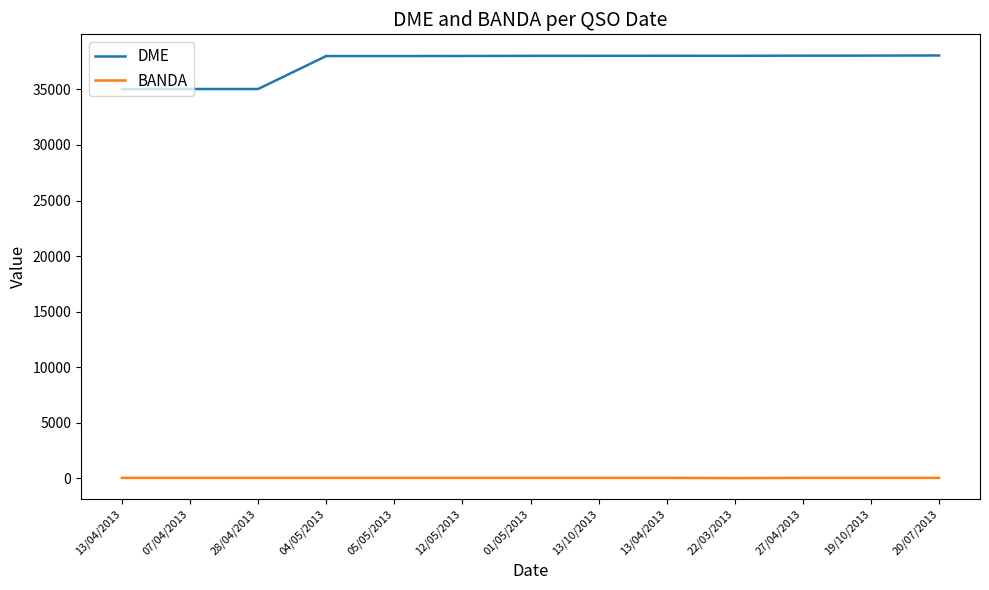

Is this an area chart (filled region under the line)?

No